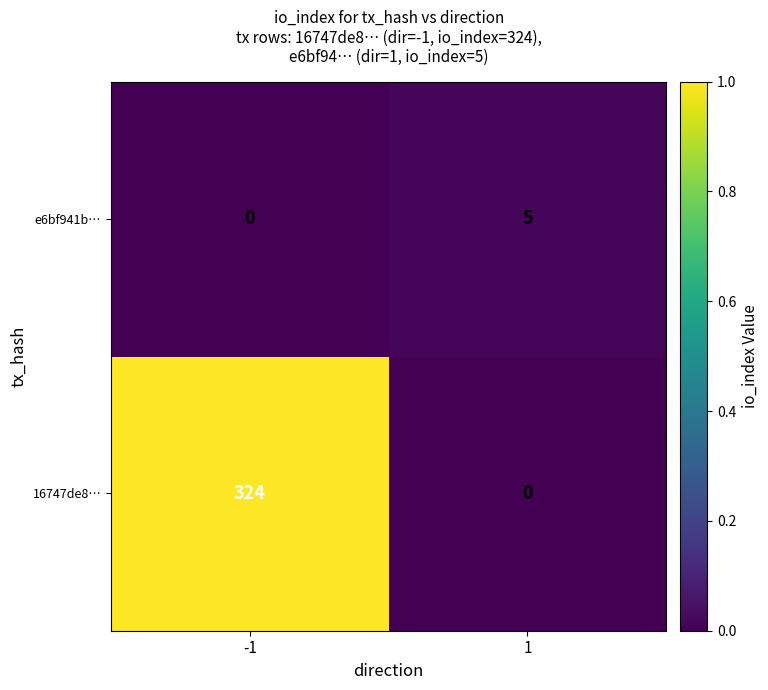

Which series has the largest total across all categories?

16747de8…